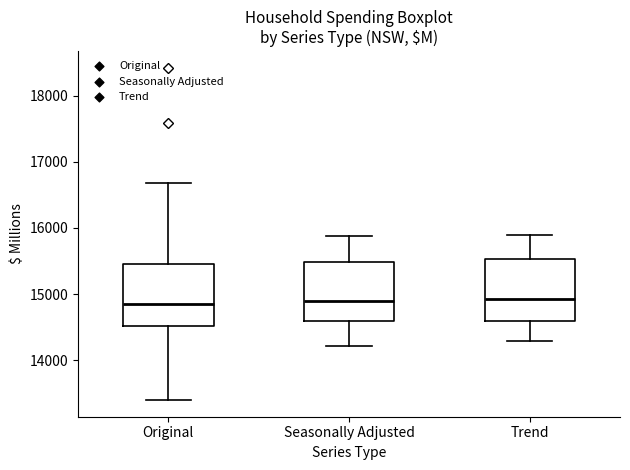

Reading left to right, read every box against the y-axis: the position of its median line, the range the box covers, and the ends of its whiskers. The values are not printed on the chart, so give them approximately, as read against the axis.

Original: median 14800, box 14500 to 15500, whiskers 13400 to 16700
Seasonally Adjusted: median 14900, box 14600 to 15500, whiskers 14200 to 15900
Trend: median 14900, box 14600 to 15500, whiskers 14300 to 15900